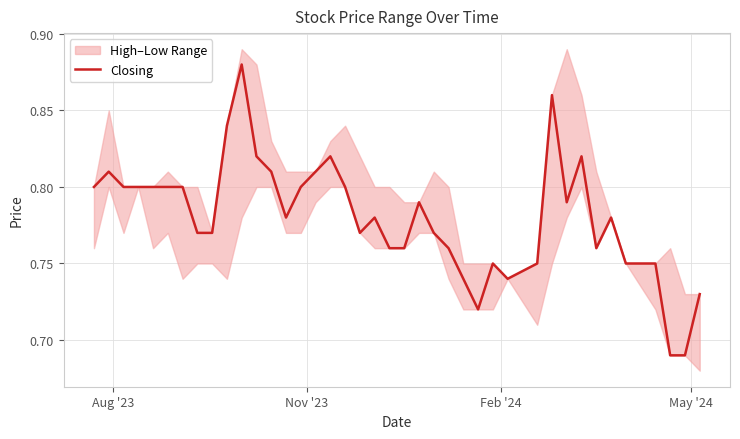

What is the maximum value shown in the chart?

0.9